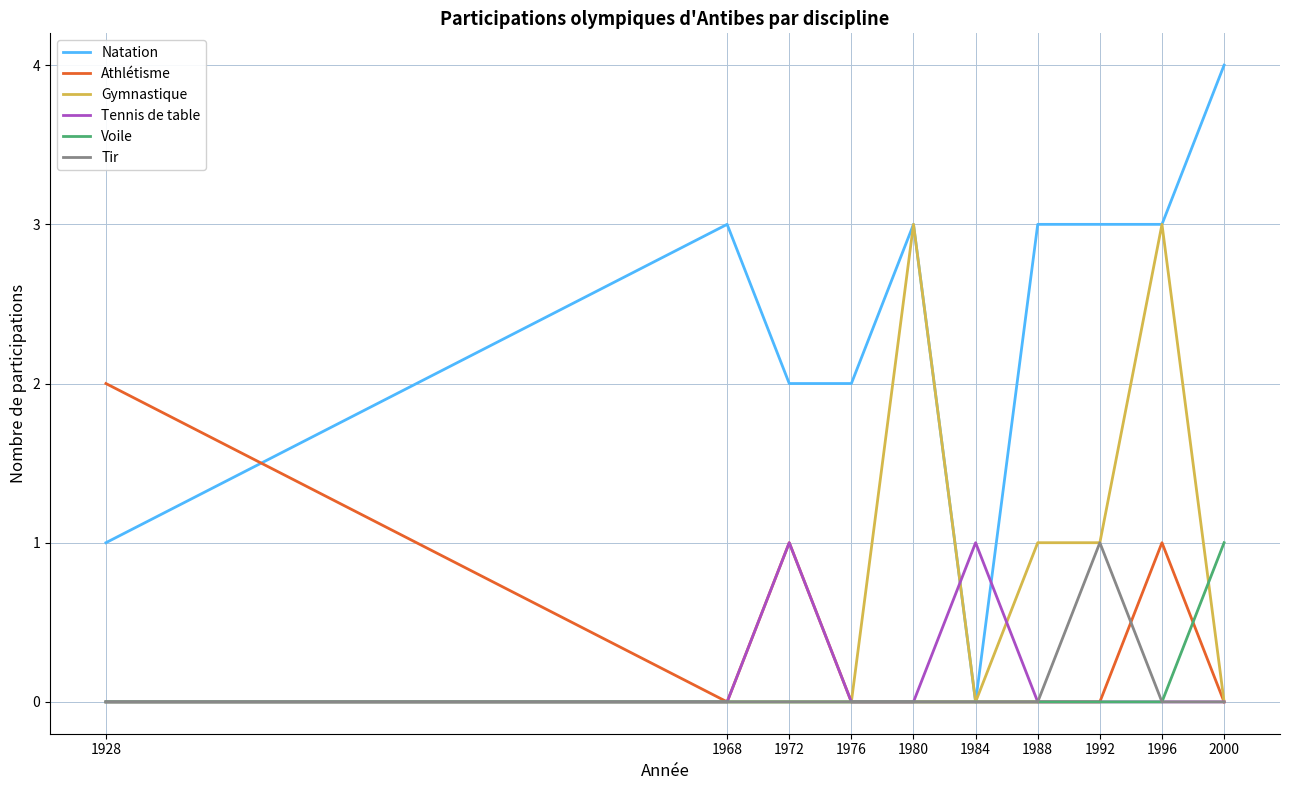

Reading left to right, extract all data points from this chart.

Natation: 1	3	2	2	3	0	3	3	3	4
Athlétisme: 2	0	1	0	0	0	0	0	1	0
Gymnastique: 0	0	0	0	3	0	1	1	3	0
Tennis de table: 0	0	1	0	0	1	0	0	0	0
Voile: 0	0	0	0	0	0	0	0	0	1
Tir: 0	0	0	0	0	0	0	1	0	0